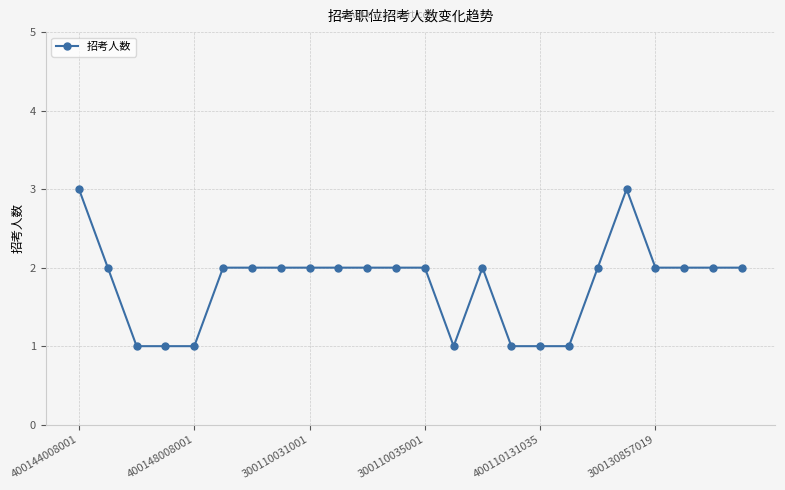

Does the chart display data point markers on the line(s)?

Yes